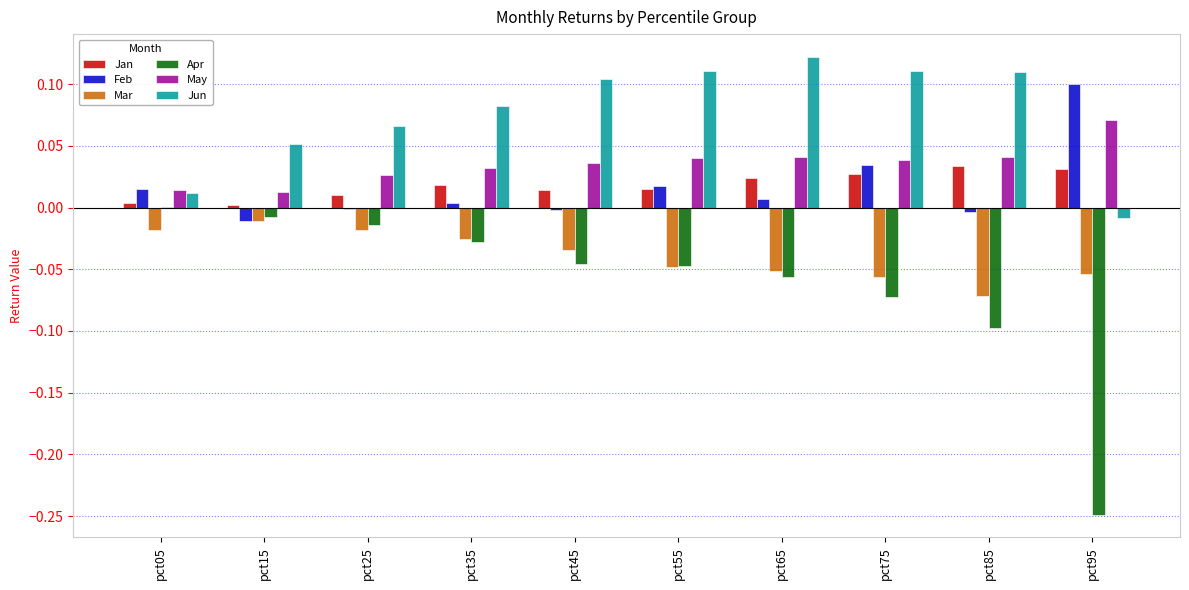

How many groups of bars are there?

10